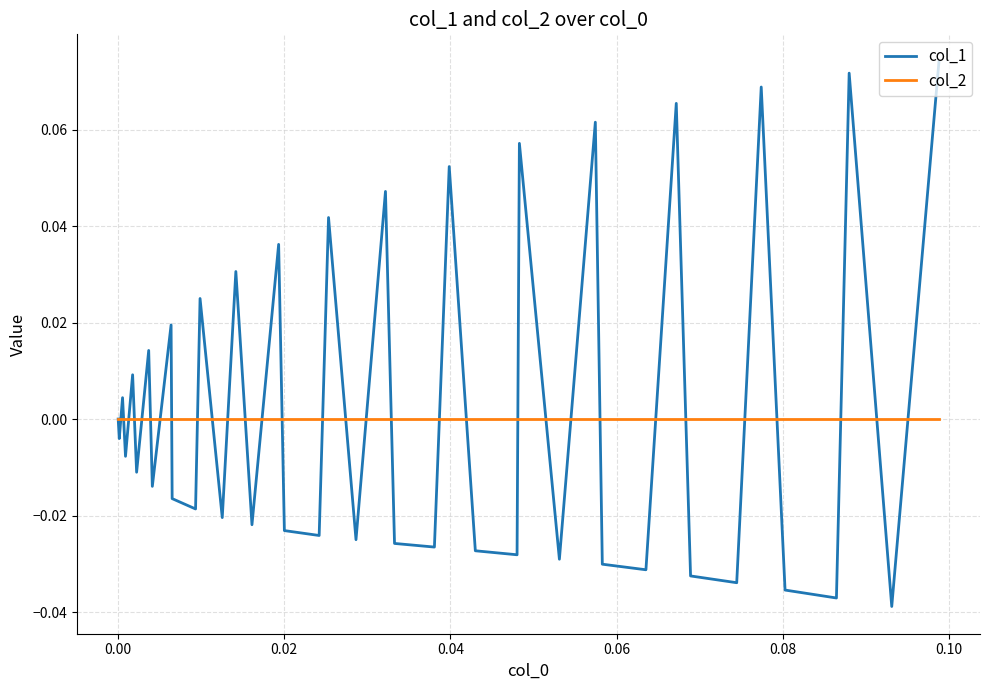

Which series has the largest range (max minus min)?

col_1